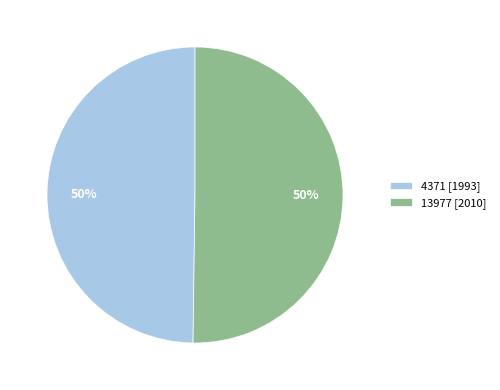

True or false: 4371 accounts for 50% of the total.

True